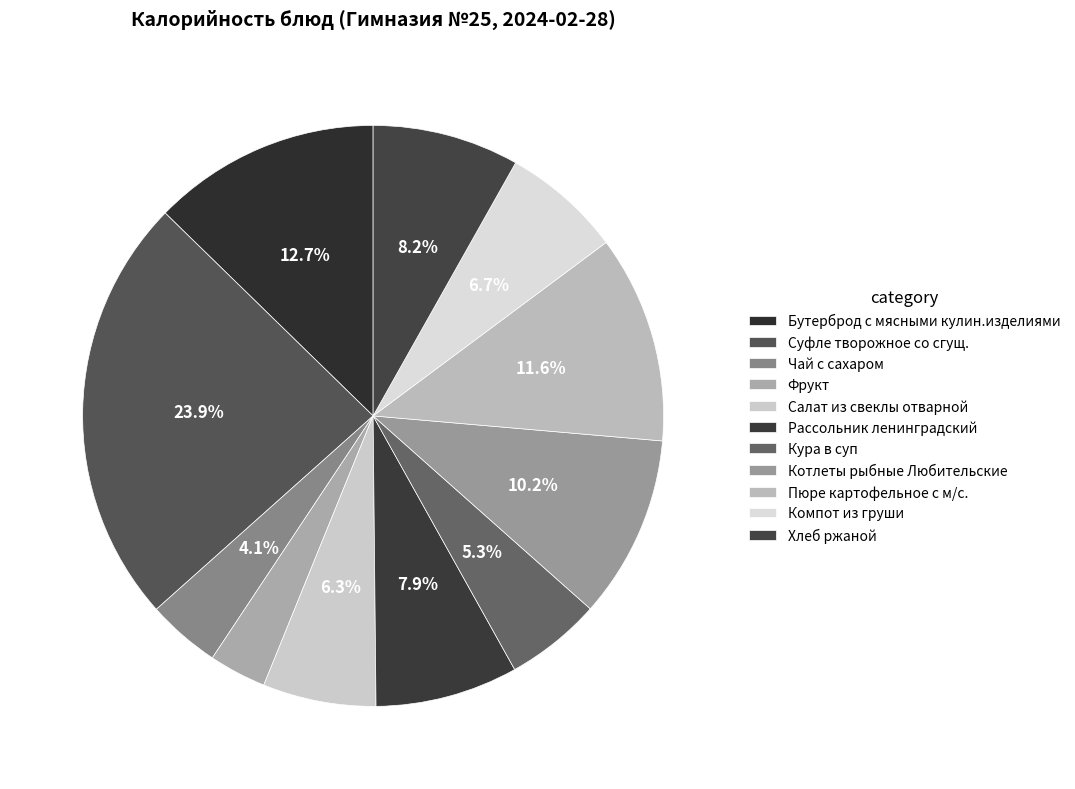

Count the number of slices in the pie.

11